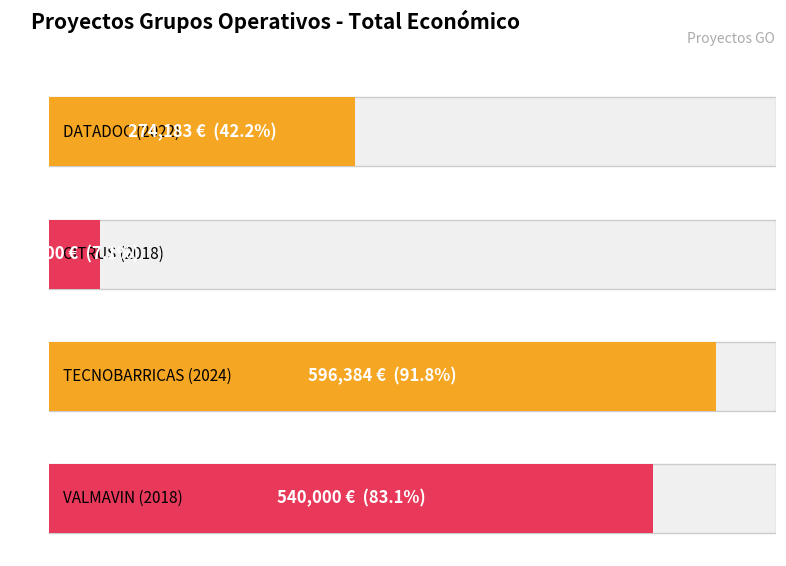

Reading left to right, list all the values displayed in this chart.

DATADOC (2022)=274183	CITRUS (2018)=46300	TECNOBARRICAS (2024)=596384	VALMAVIN (2018)=540000